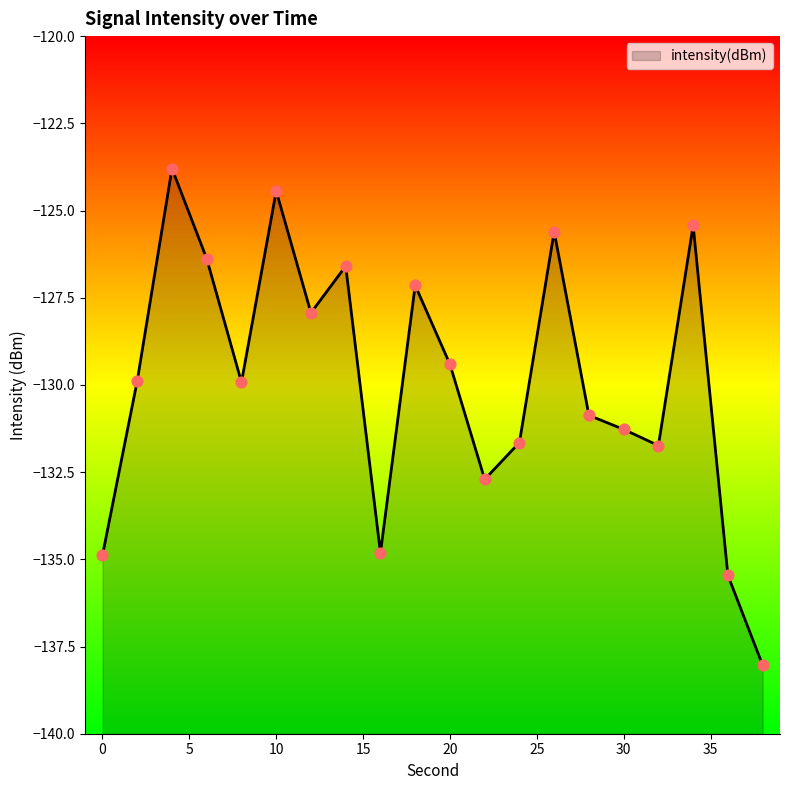

What is the change in value from 22 to 30?

+1.4